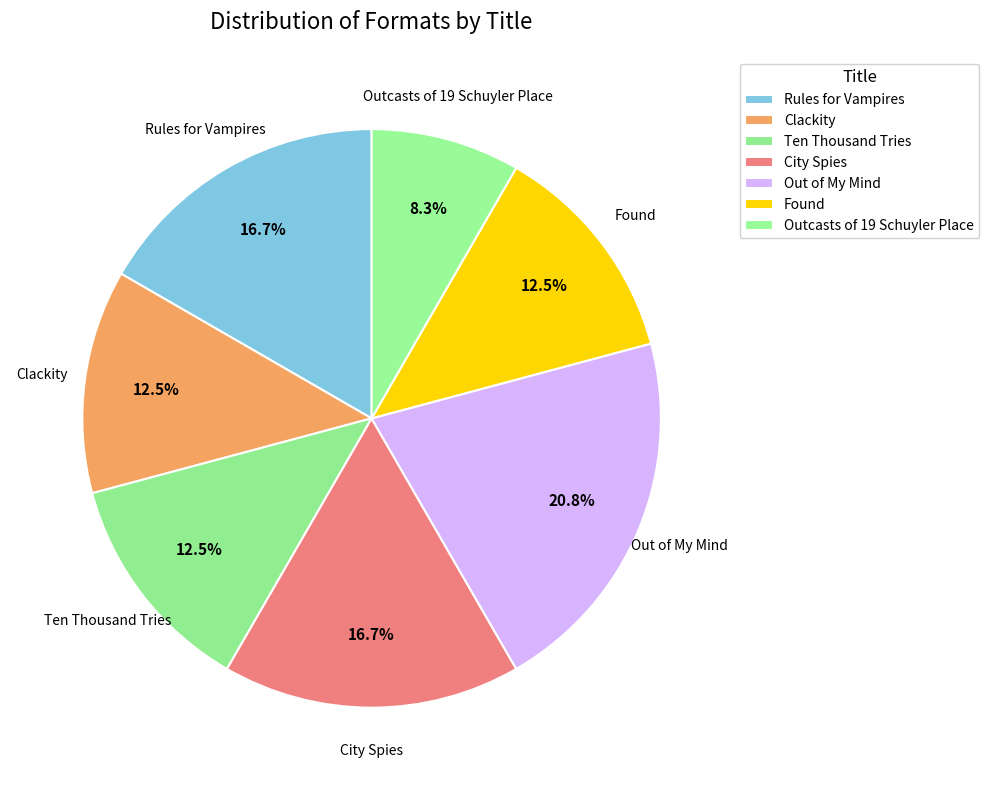

Which category has the biggest portion of the pie?

Out of My Mind